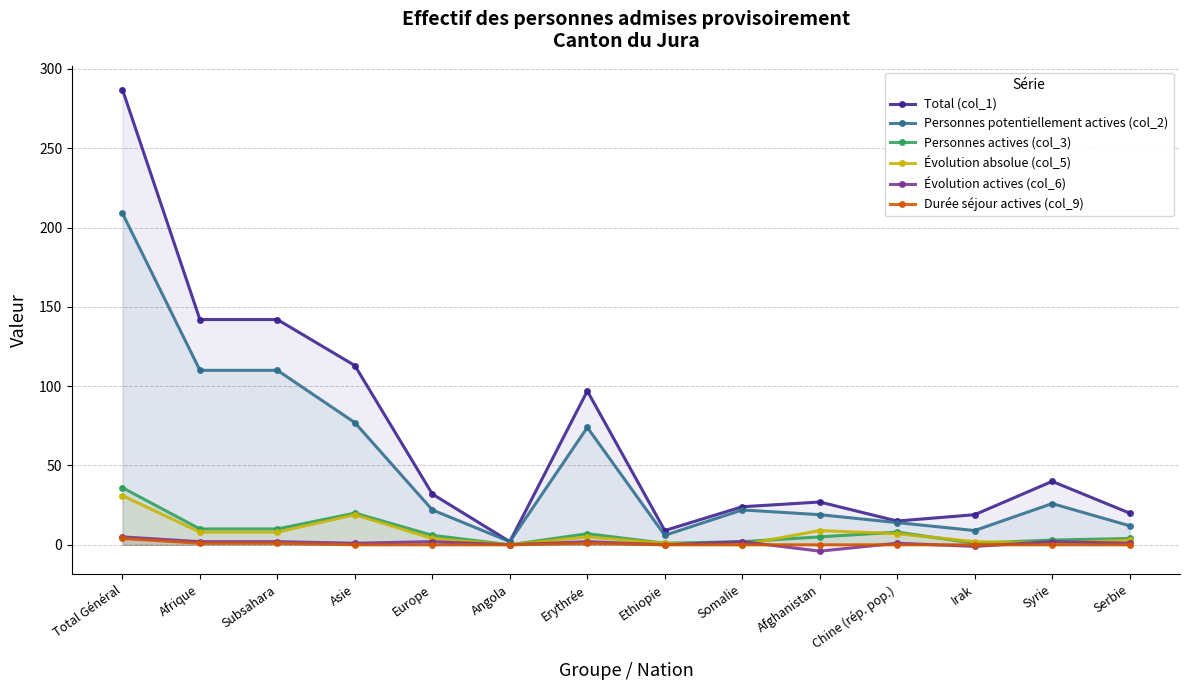

At which category is the sum across all series the highest?

Total Général